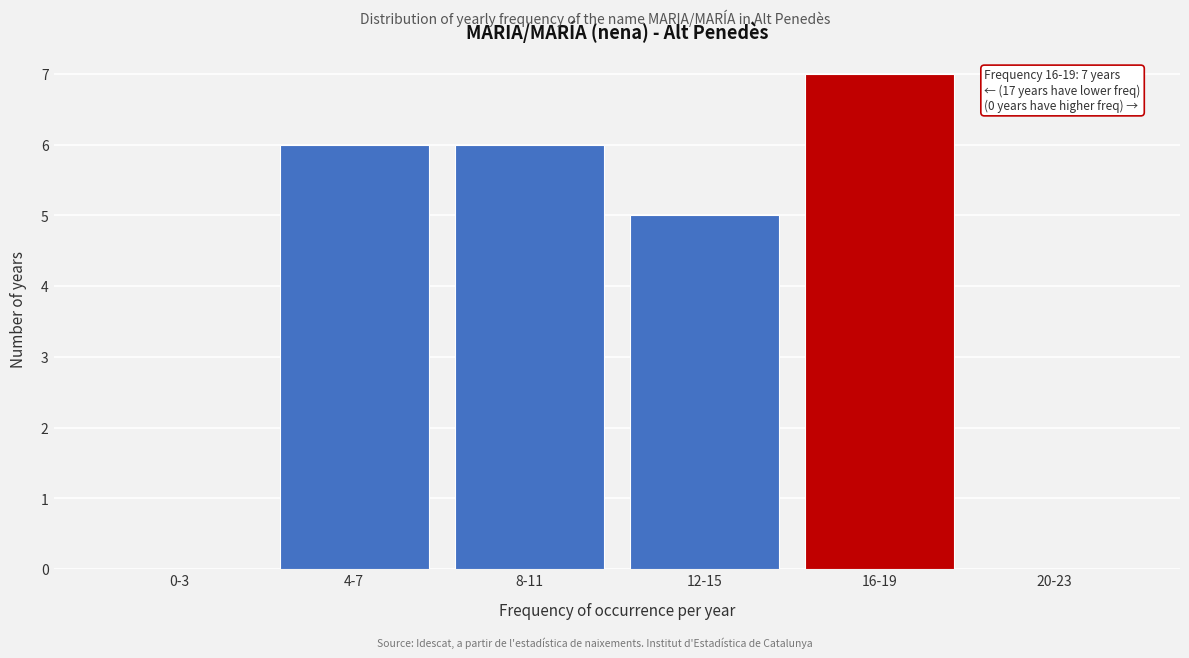

Reading right to left, list all the values displayed in this chart.

20-23=0	16-19=7	12-15=5	8-11=6	4-7=6	0-3=0